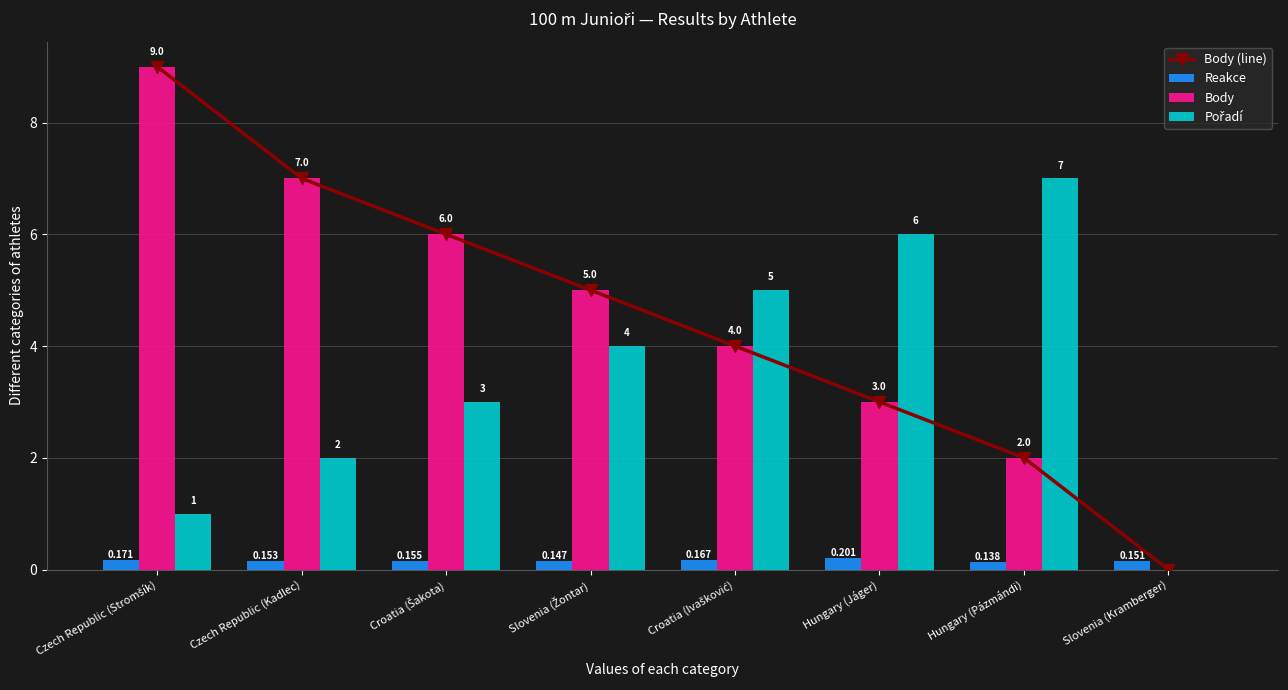

What is the total value across all series at Slovenia (Kramberger)?

0.2